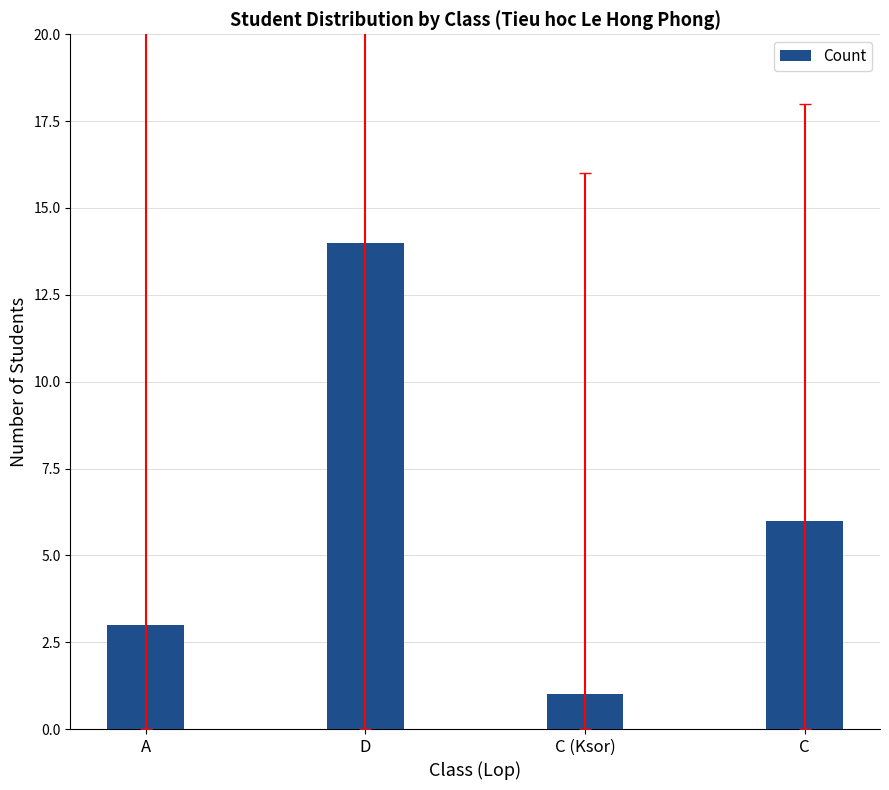

What is the minimum value shown in the chart?

1